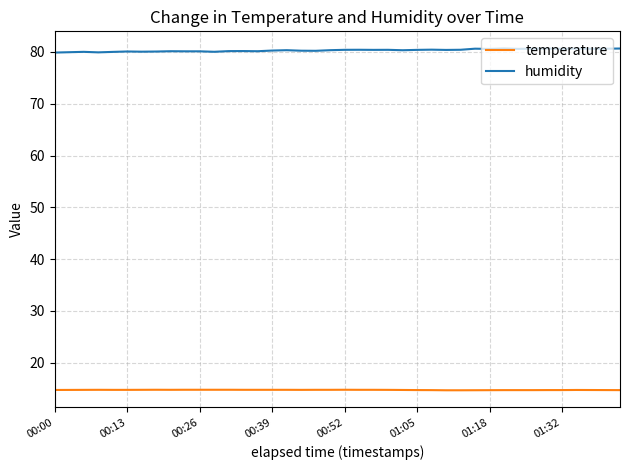

What is the minimum value for temperature?

14.7